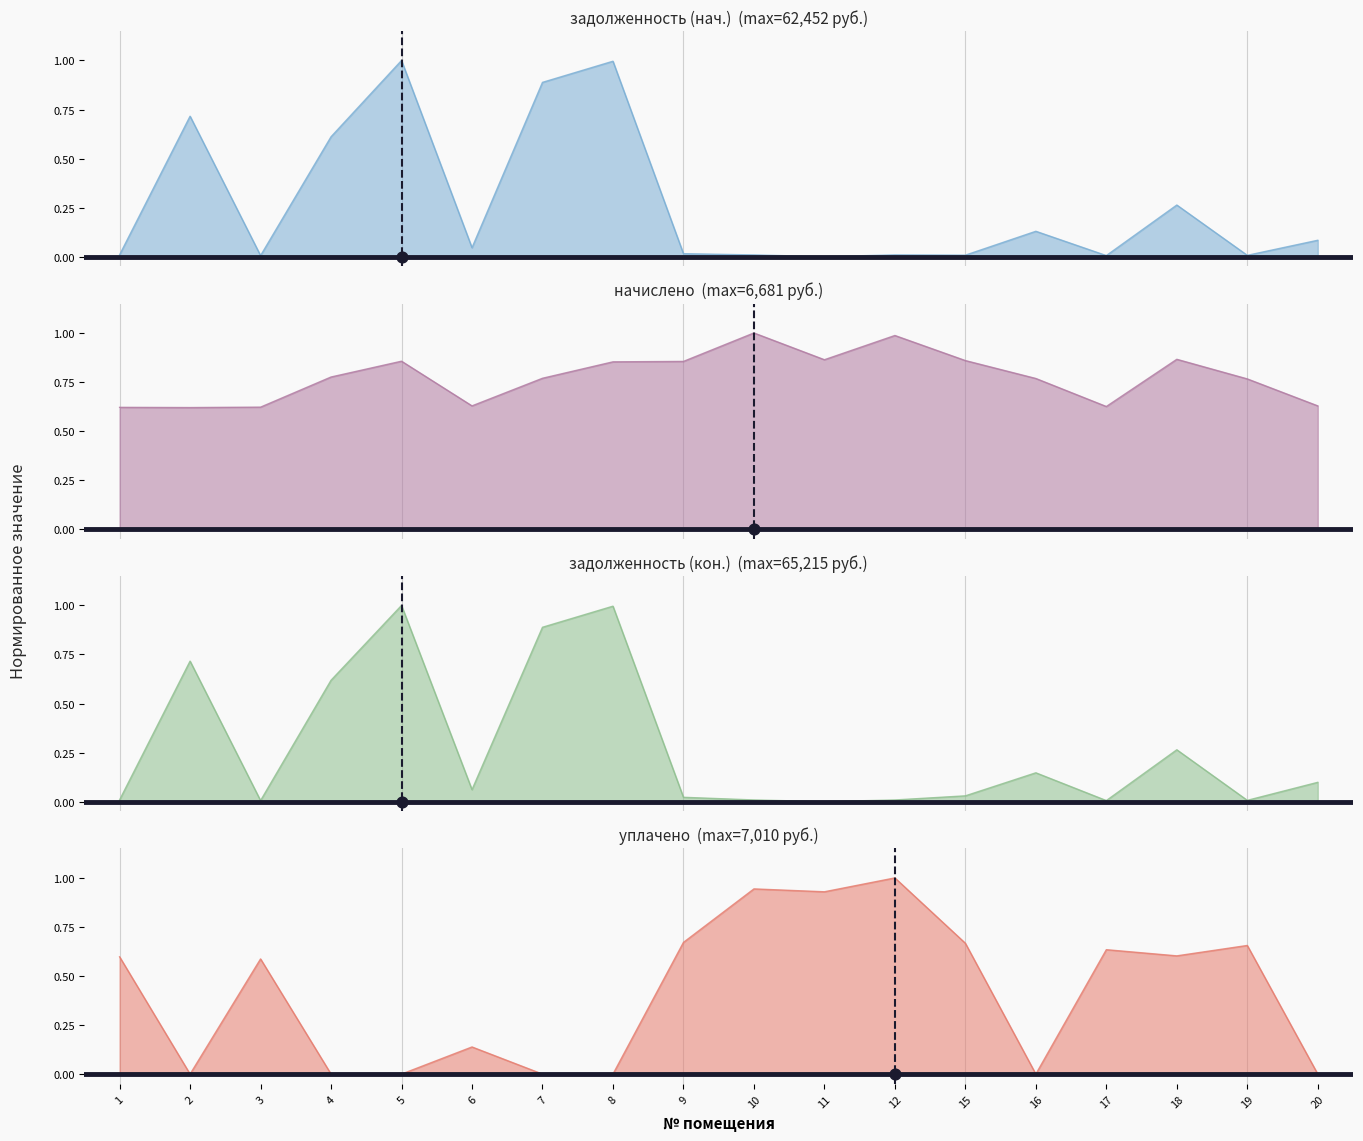

At which category is the sum across all series the highest?

5